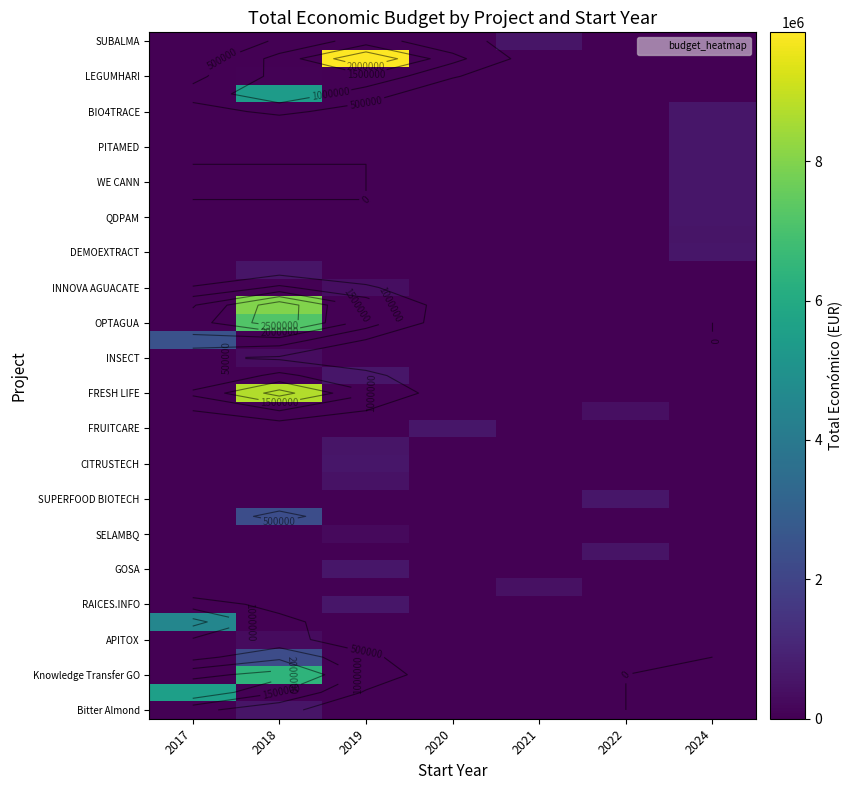

The value of INNOVA AGUACATE at 2020 is 0. True or false?

True